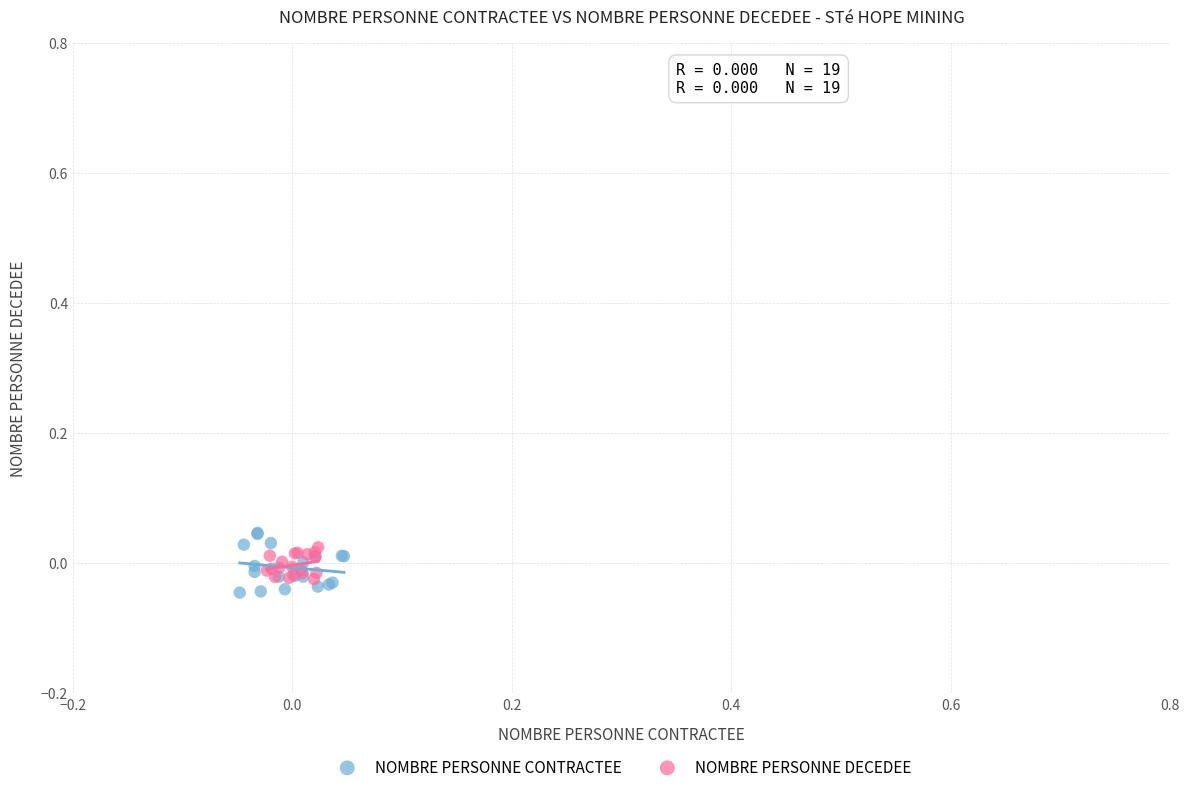

Which series has the widest spread of Y values?

NOMBRE PERSONNE CONTRACTEE